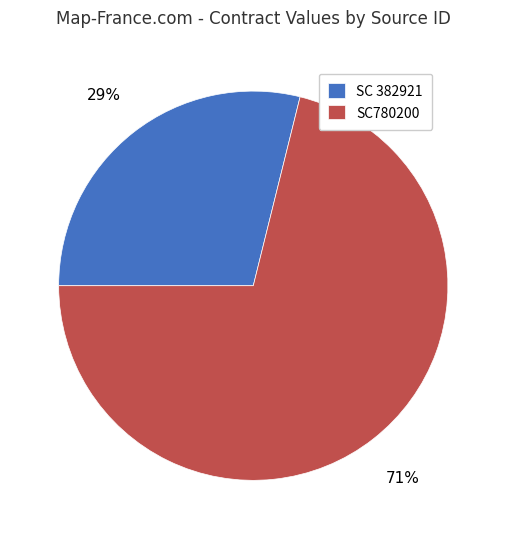

Is the sum of SC 382921 and SC780200 greater than half?

Yes